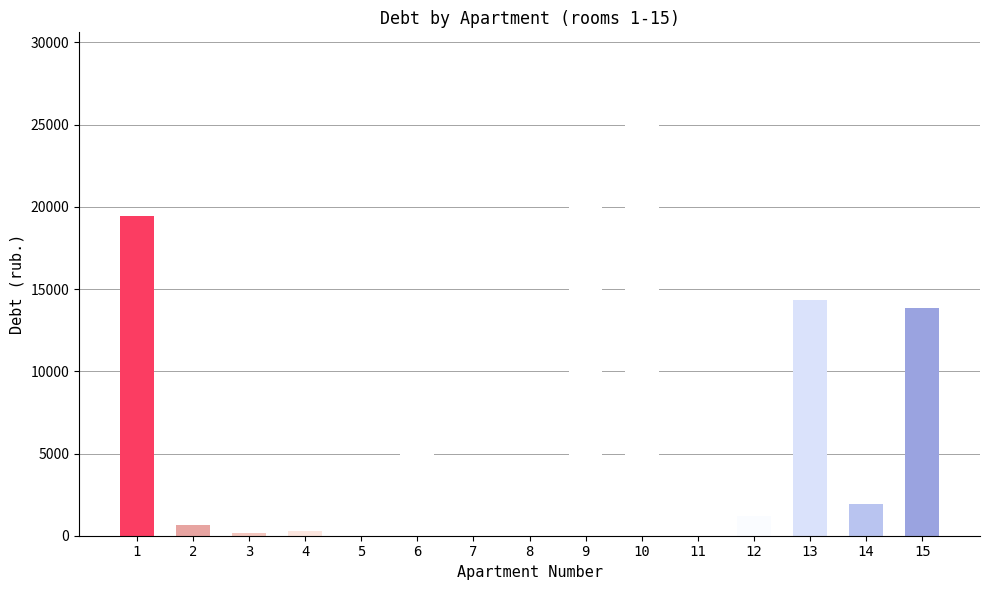

What is the sum of all values?

109482.8